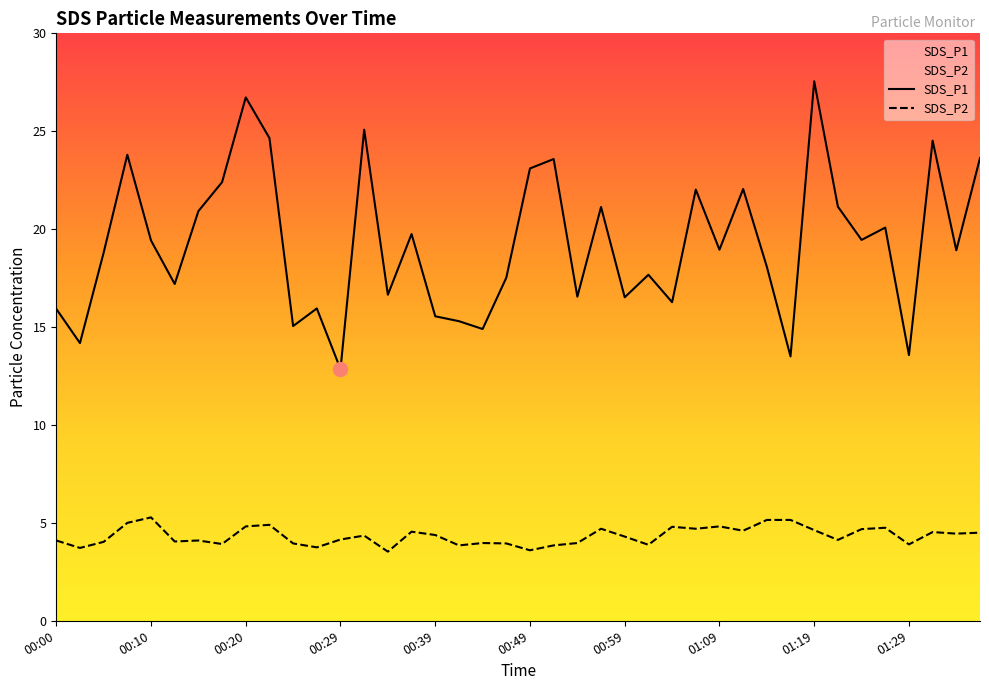

How many lines are shown in the chart?

2